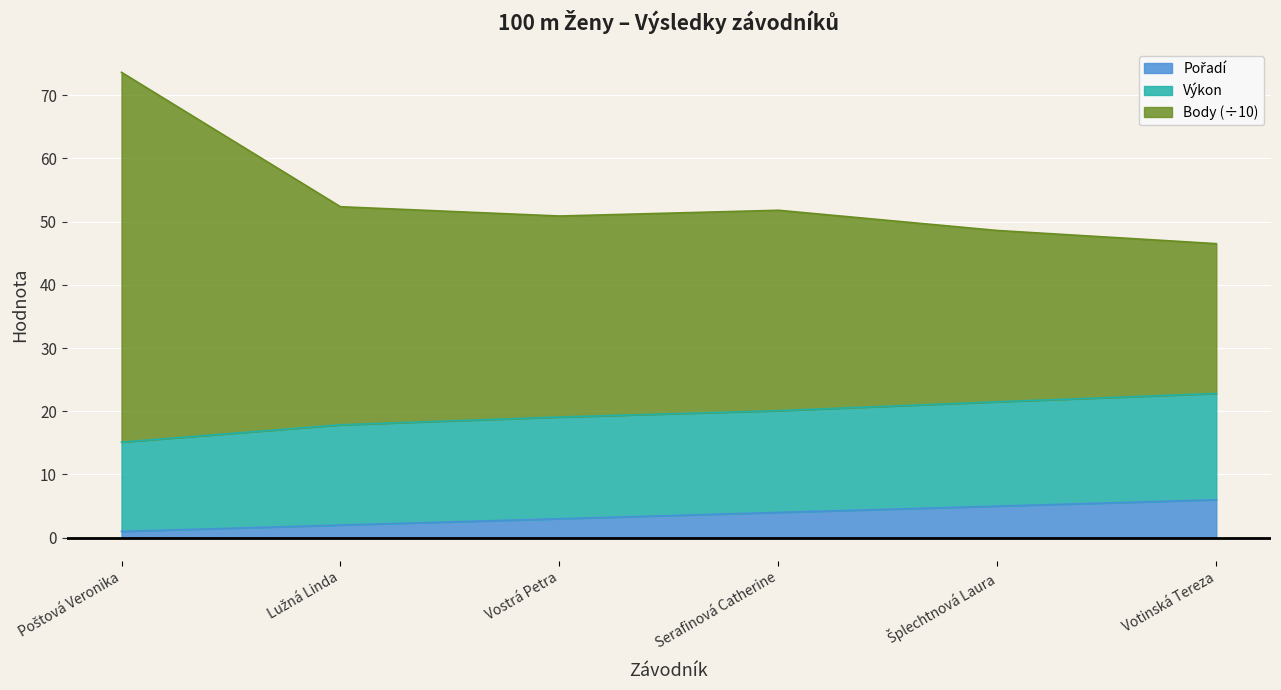

What is the total value across all series at Vostrá Petra?

50.9